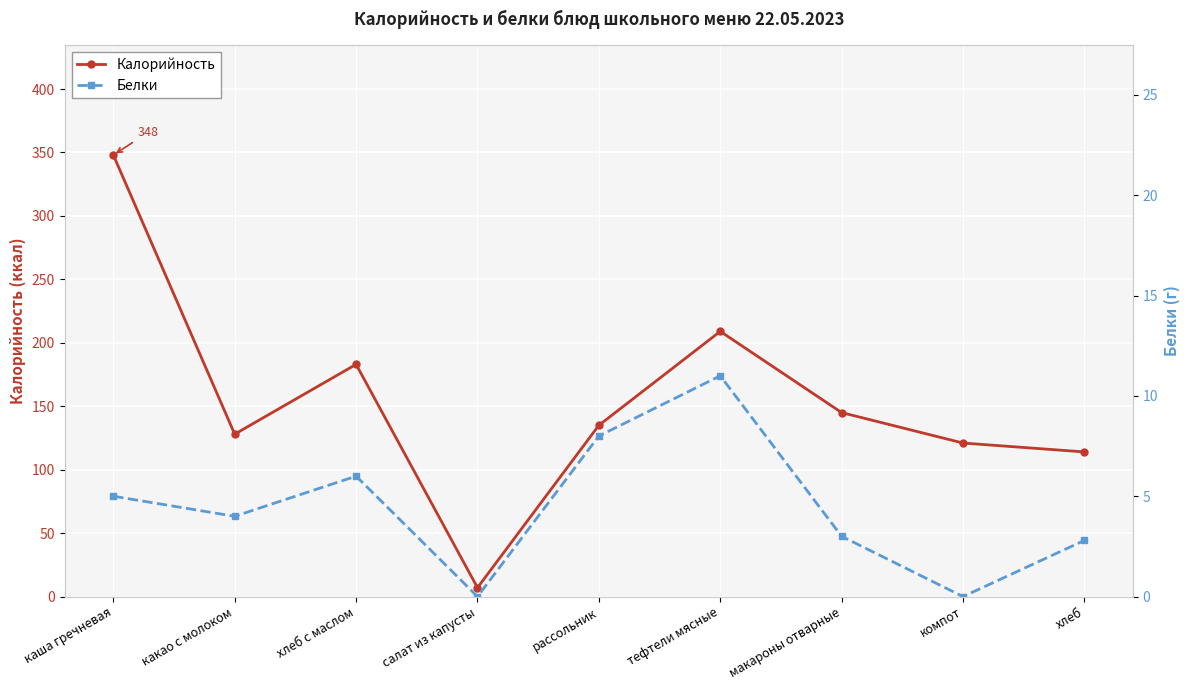

Reading left to right, transcribe all the data shown in this chart.

Калорийность: 348.0	128.0	183.0	7.0	135.0	209.0	145.0	121.0	114.0
Белки: 5.0	4.0	6.0	0.0	8.0	11.0	3.0	0.0	2.8